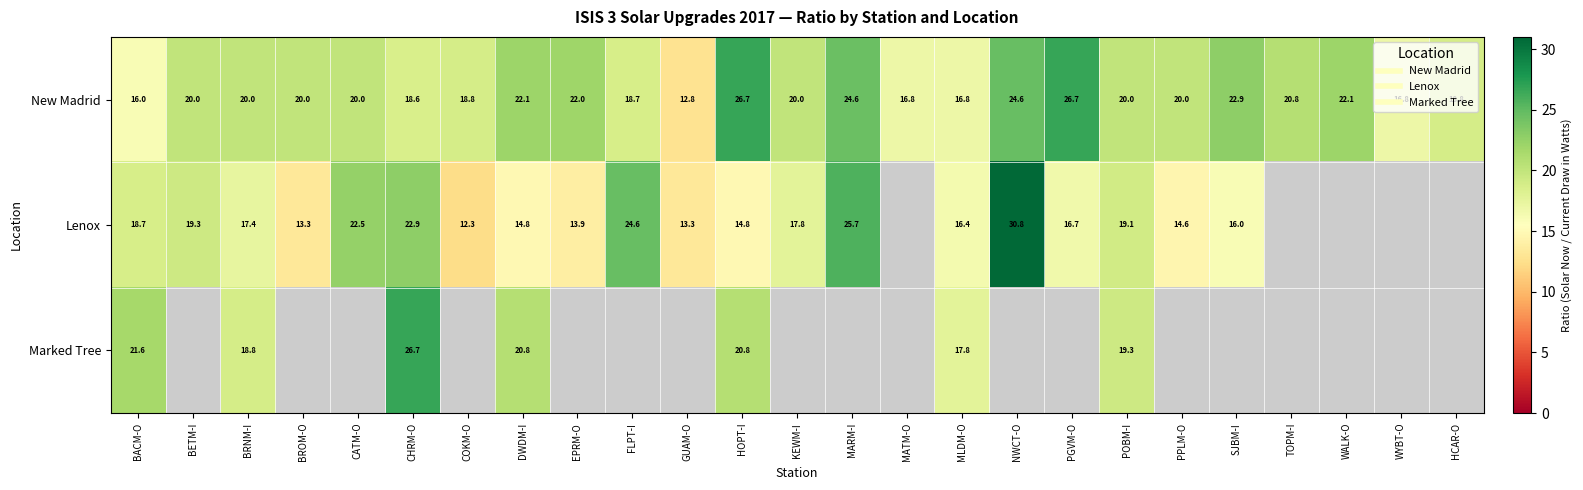

Is the value of New Madrid at HCAR-O greater than the value of Lenox at MLDM-O?

Yes